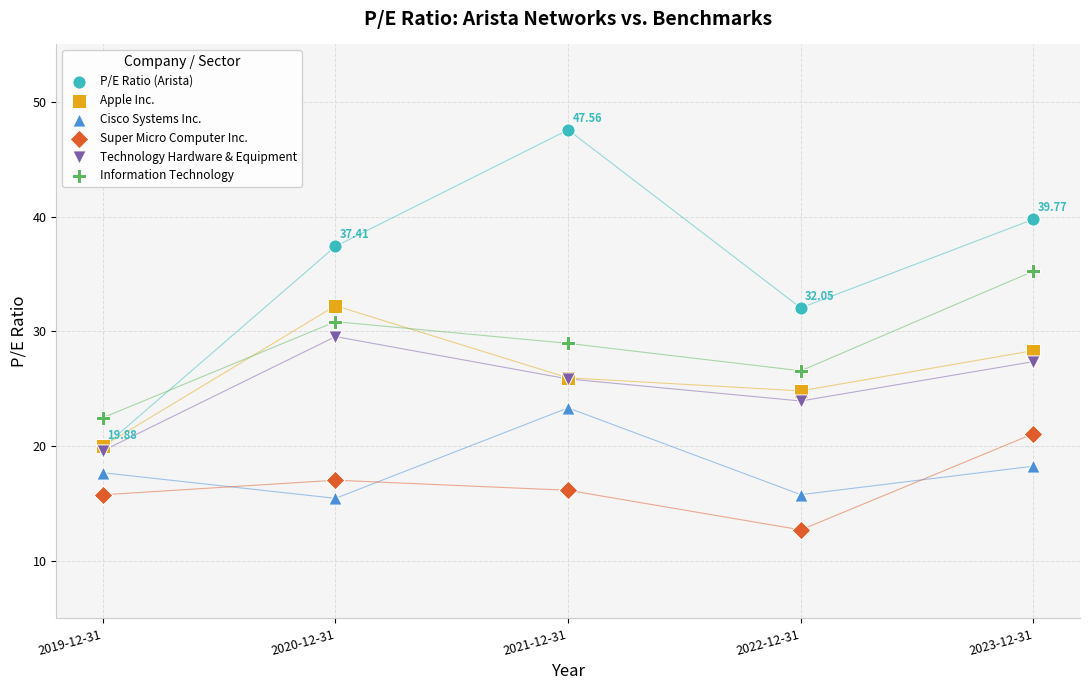

Which series has the widest spread of Y values?

P/E Ratio (Arista)